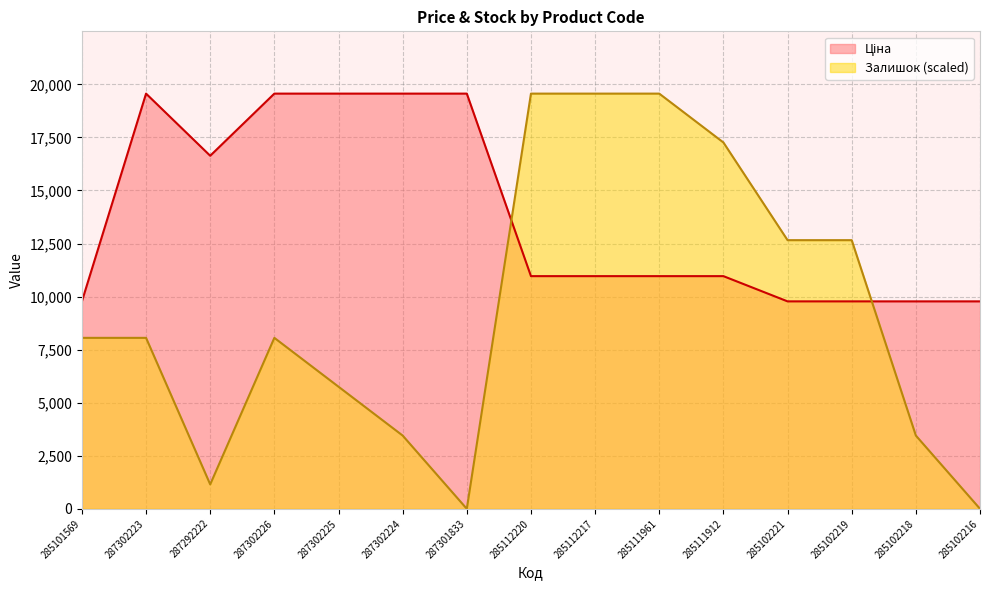

What is the label of the 12th point from the right?

287302226